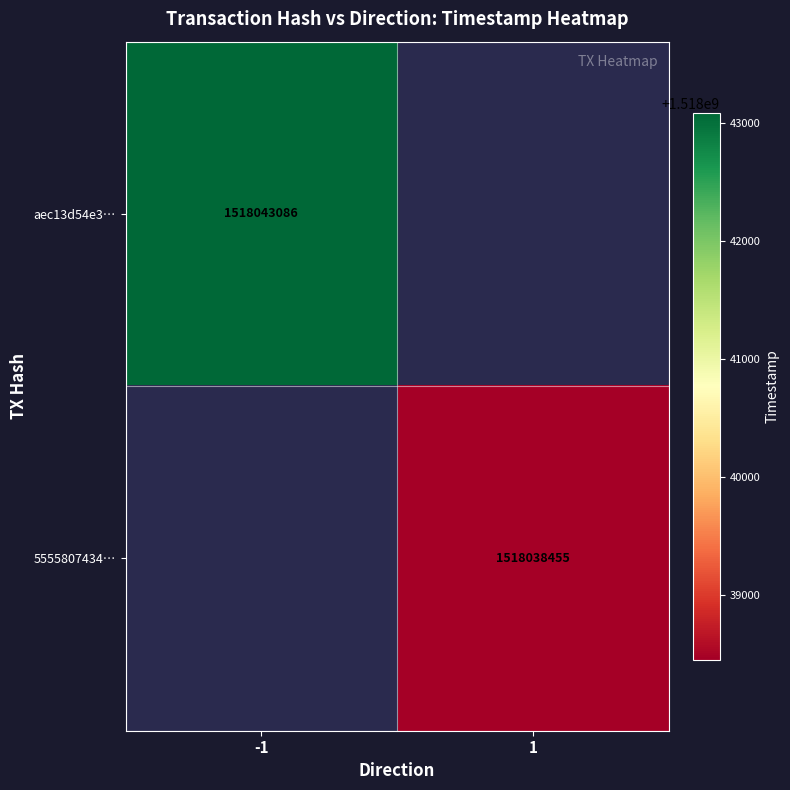

What is the minimum value shown in the chart?

1518038455.0